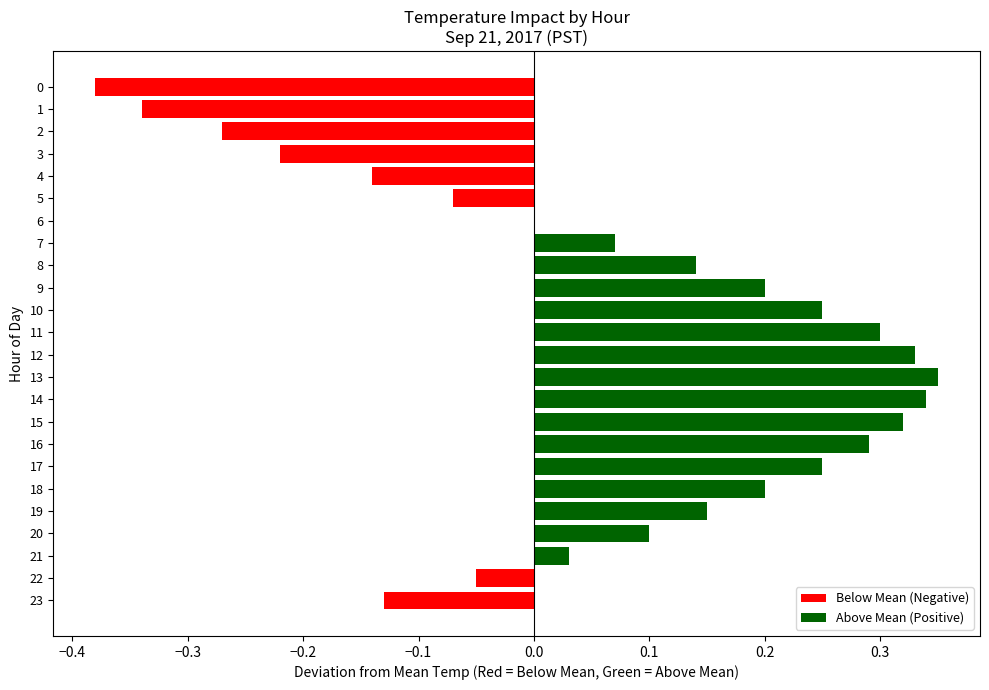

At which category does the chart reach its peak across all series?

13